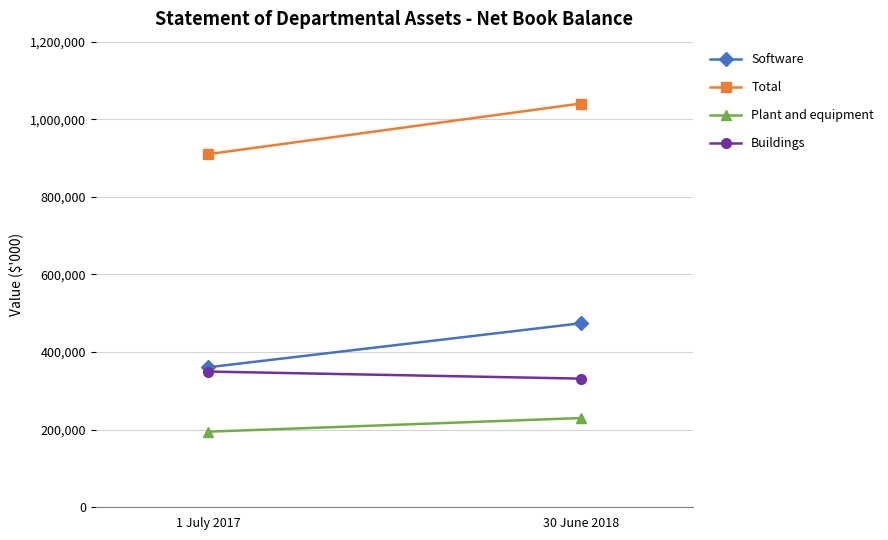

Rank the categories by Total value from highest to lowest.

30 June 2018, 1 July 2017